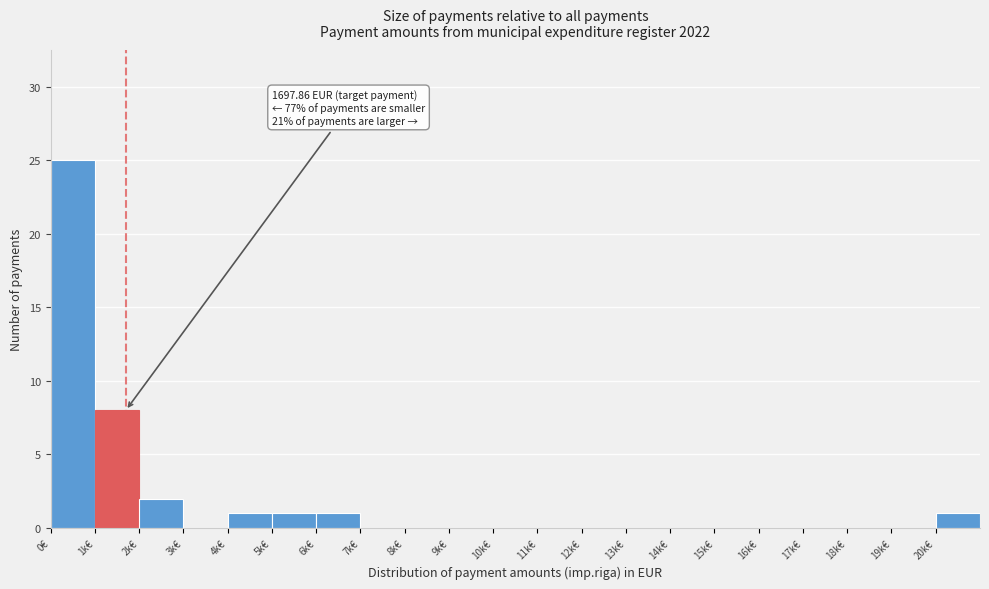

Reading left to right, what are all the values shown in this chart?

0€=25	1k€=8	2k€=2	3k€=0	4k€=1	5k€=1	6k€=1	7k€=0	8k€=0	9k€=0	10k€=0	11k€=0	12k€=0	13k€=0	14k€=0	15k€=0	16k€=0	17k€=0	18k€=0	19k€=0	20k€=1